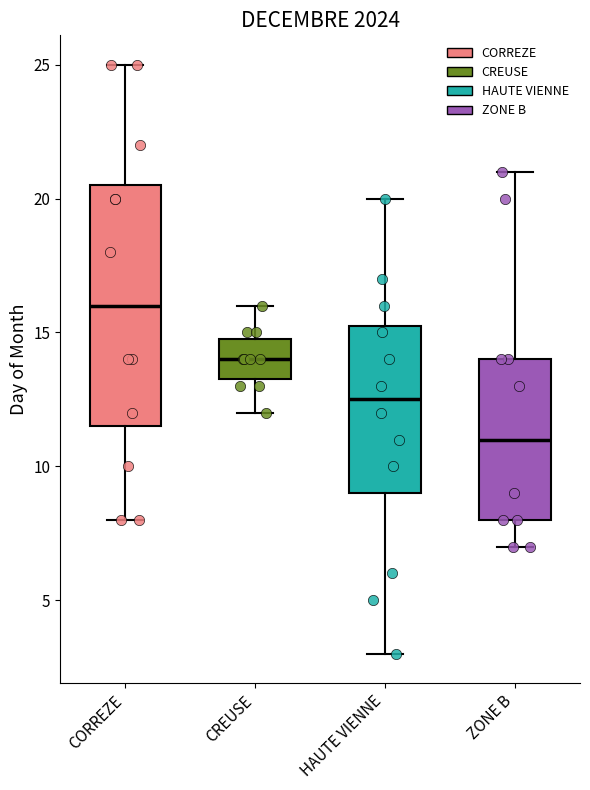

Comparing the boxes themselves (not the whiskers), which one is the tallest?

CORREZE